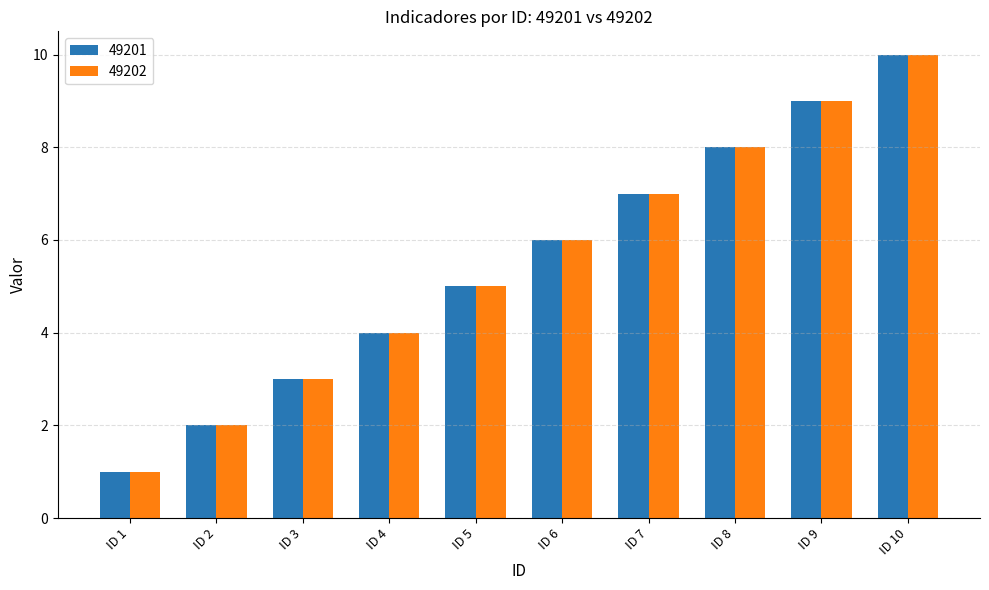

Is the value of 49202 at ID 4 greater than the value of 49201 at ID 6?

No